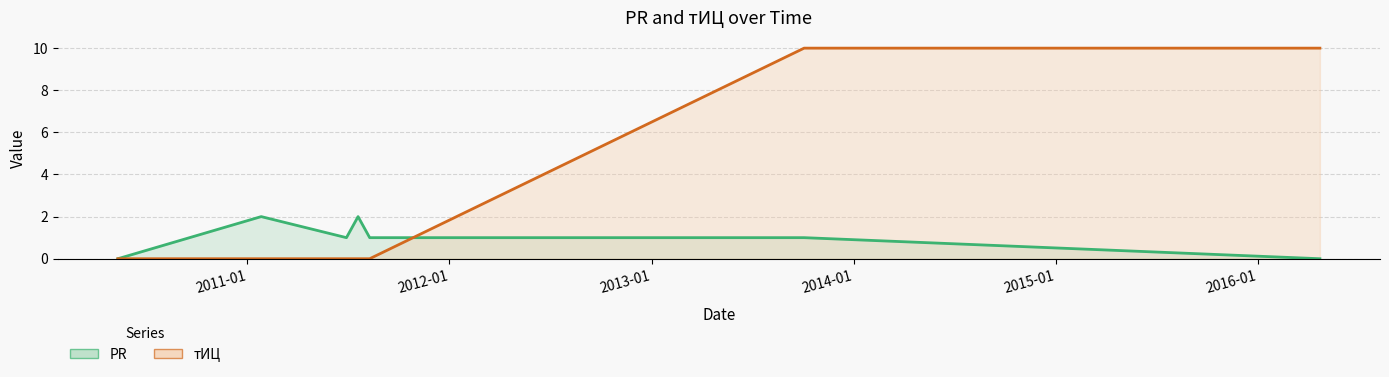

Which label corresponds to the smallest value in the chart?

2010-05-12